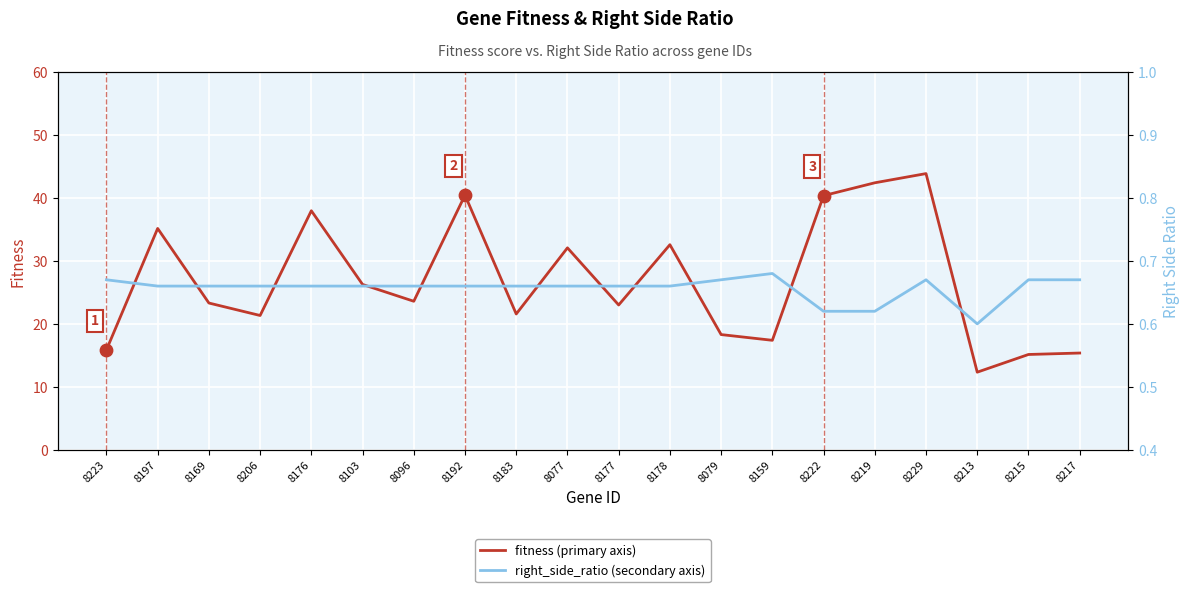

Which series reaches the maximum Y coordinate?

fitness